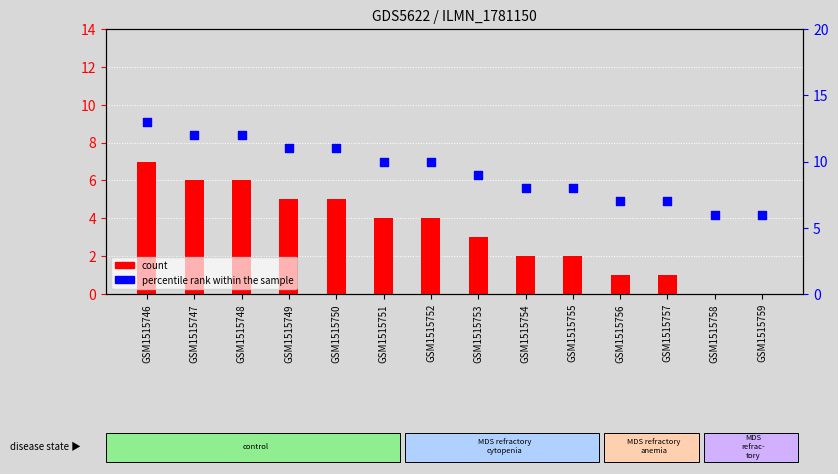

At which category is the sum across all series the highest?

GSM1515746